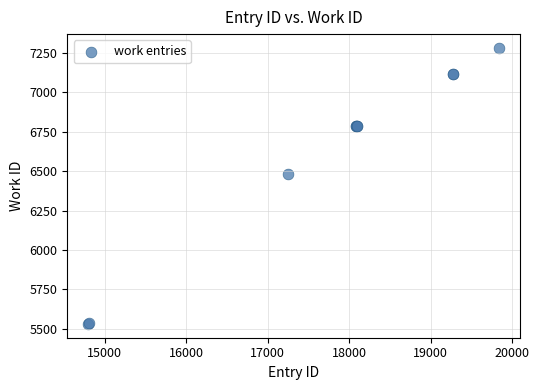

What Y value in the scatter plot is closest to 6406?

6482